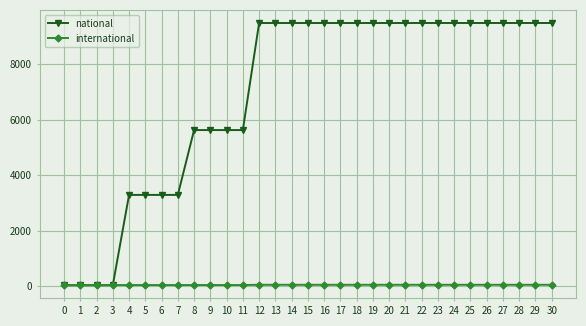

List the series in order of their overall mean, lowest first.

international, national